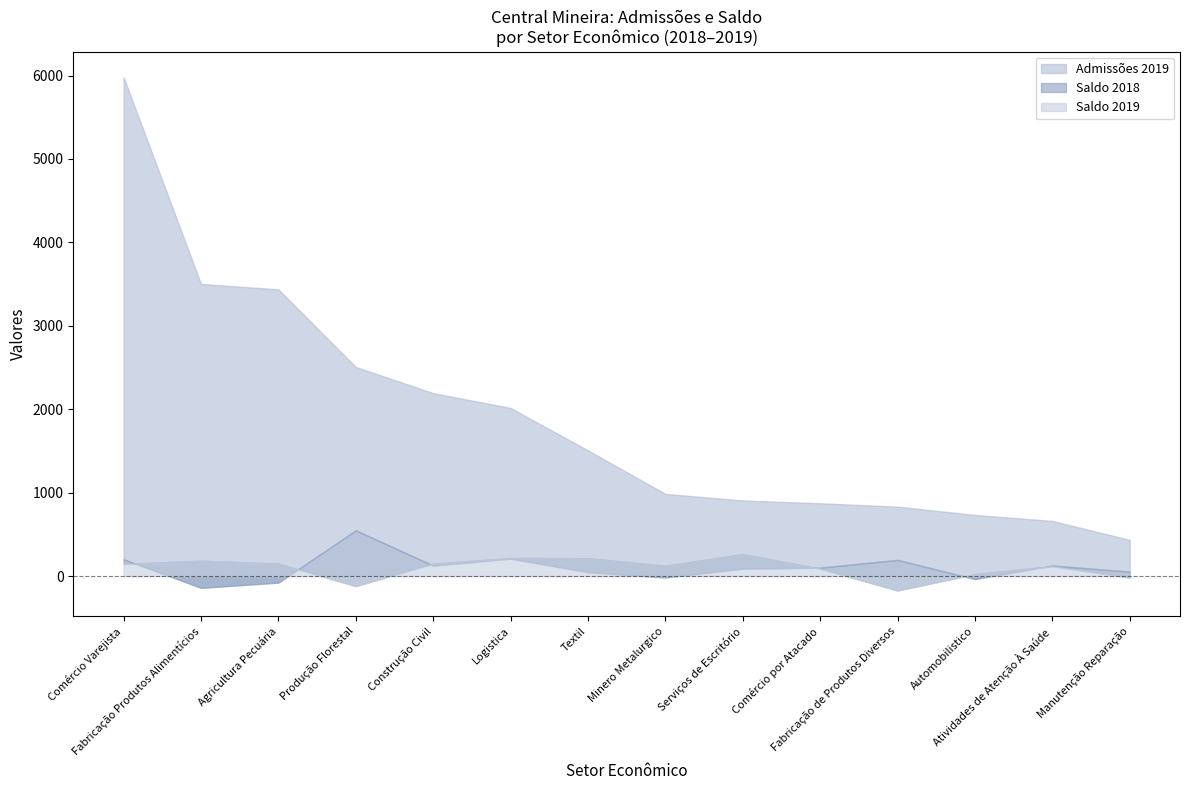

Count the number of categories in the chart.

14